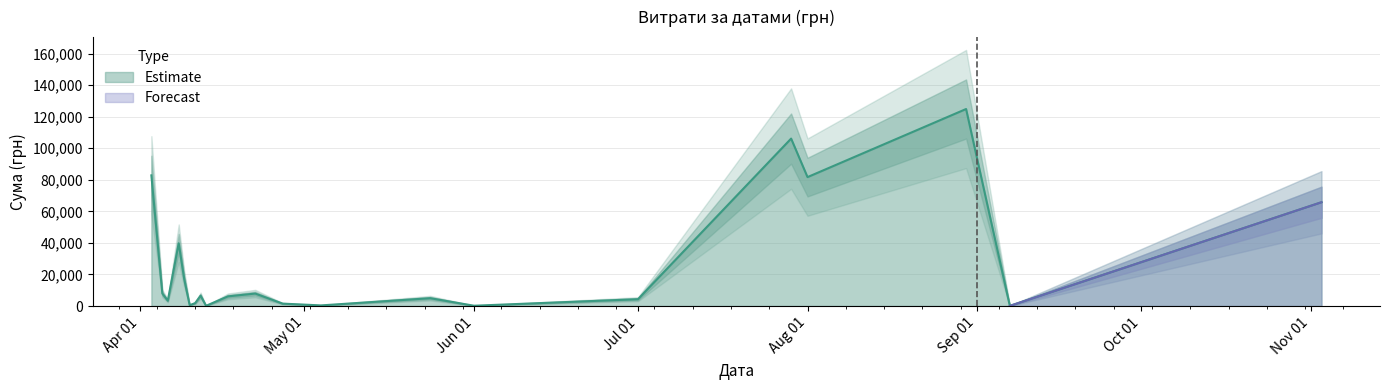

Does the chart display data point markers on the line(s)?

No